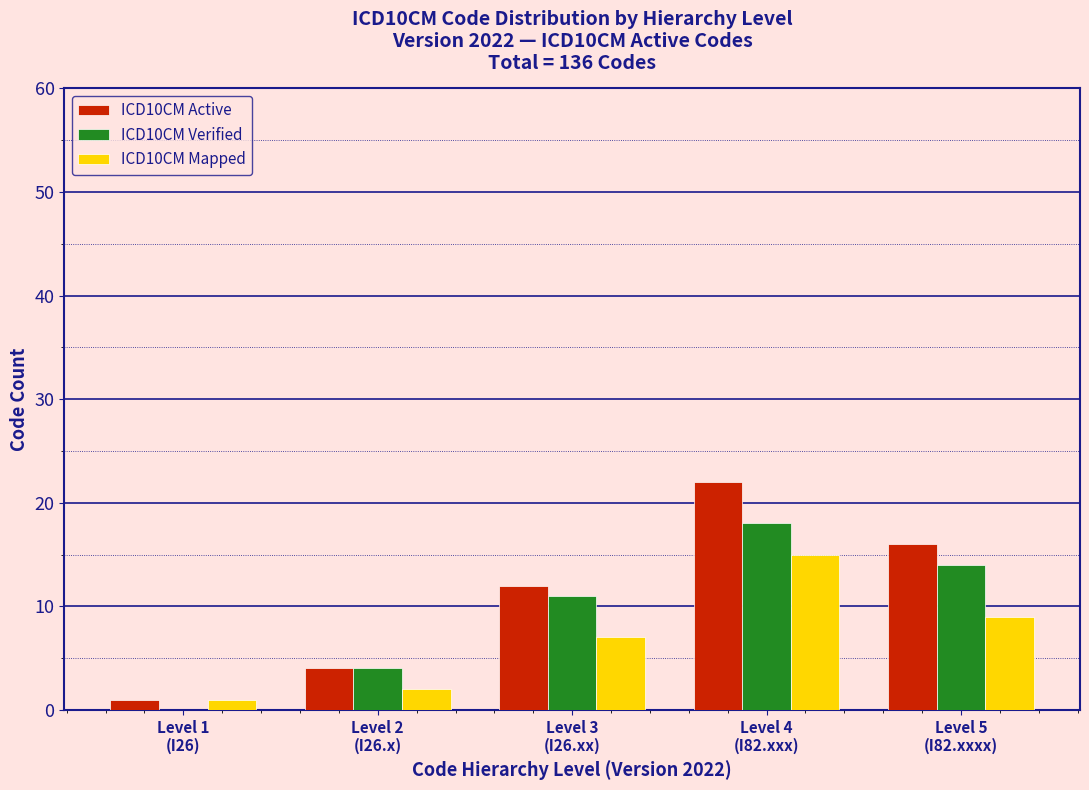

What is the greatest value displayed?

22